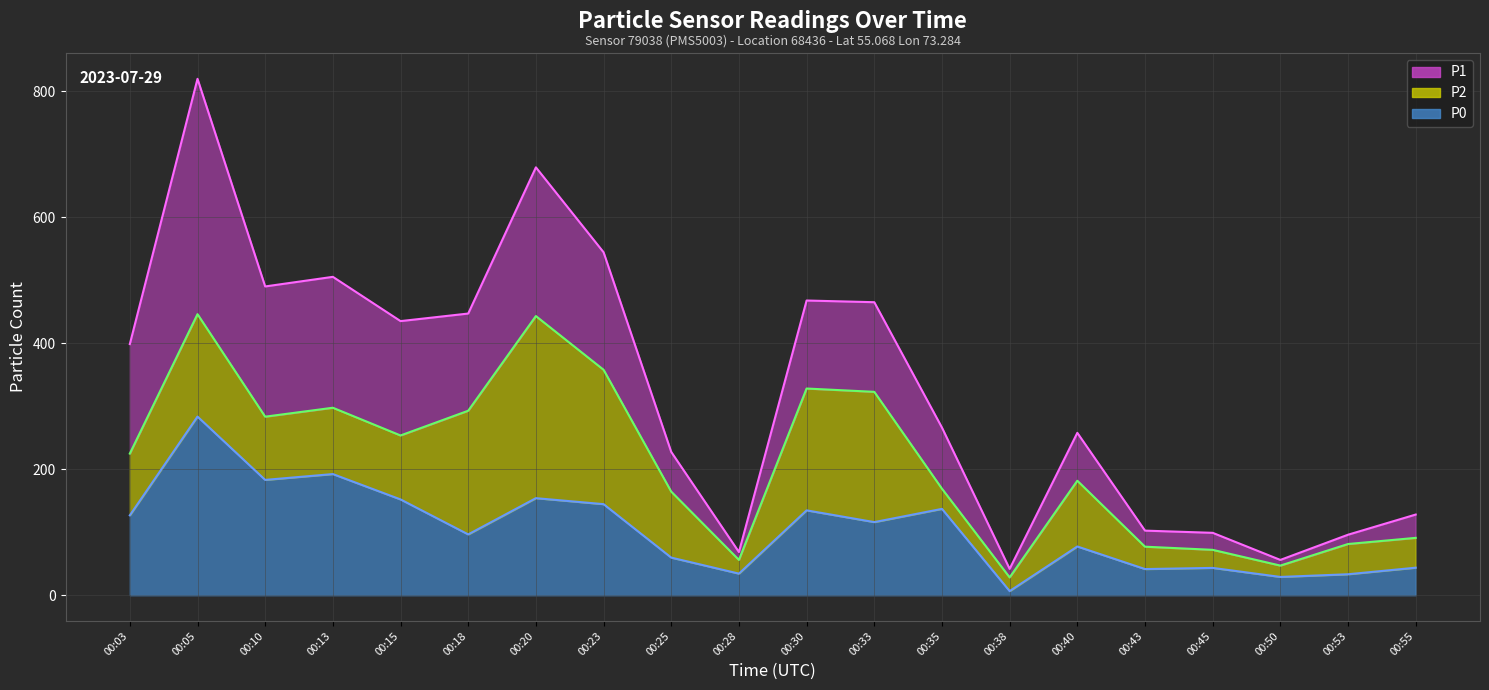

Reading left to right, extract all data points from this chart.

P1 line: 398.5	819.5	490.0	505.2	435.0	447.0	679.0	544.2	227.3	68.5	467.7	465.0	266.0	41.8	257.7	102.5	99.0	56.0	96.0	128.0
P2 line: 224.8	446.0	283.3	297.5	253.5	292.8	443.0	357.8	164.3	56.0	328.0	322.8	169.0	28.2	181.7	77.0	72.0	47.0	81.2	91.0
P0 line: 126.8	283.5	183.0	192.2	152.0	96.5	154.0	144.5	59.7	34.2	134.7	116.0	137.0	6.5	77.3	41.5	43.3	29.0	33.2	43.7